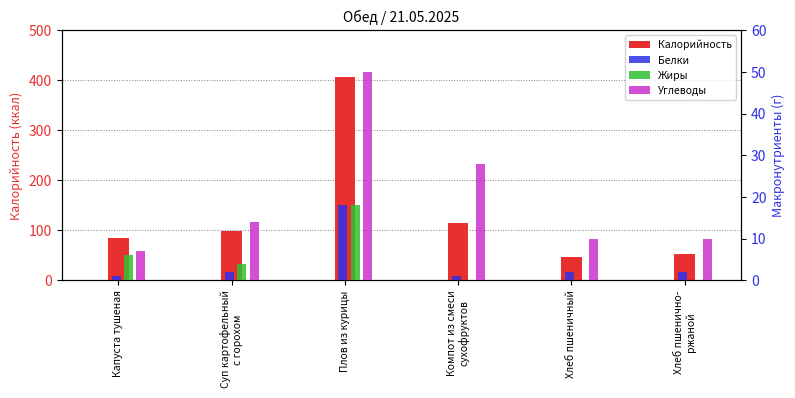

At how many categories does at least one series exceed 222?

1